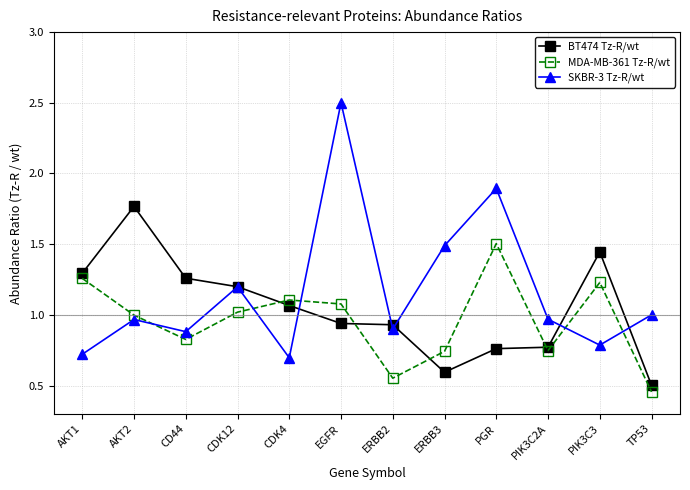

What is the label of the 8th point from the right?

CDK4